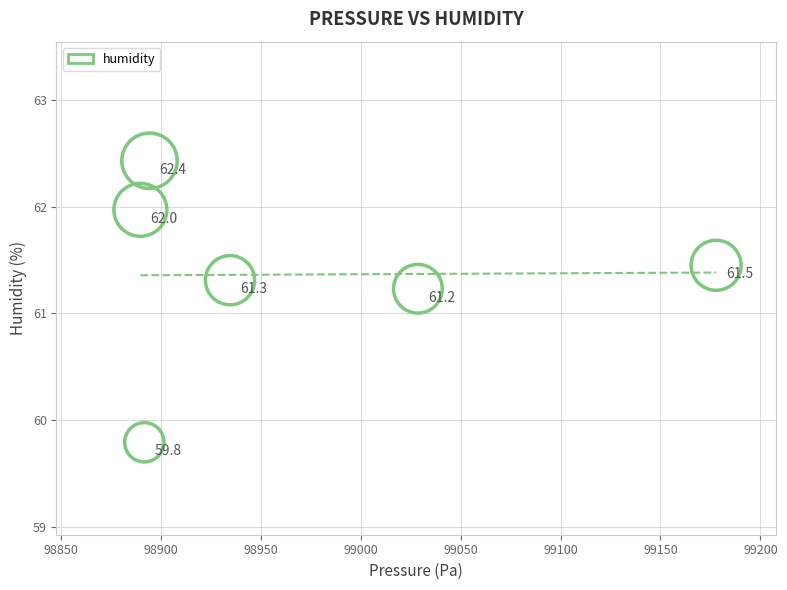

What Y value in the scatter plot is closest to 61?

61.2